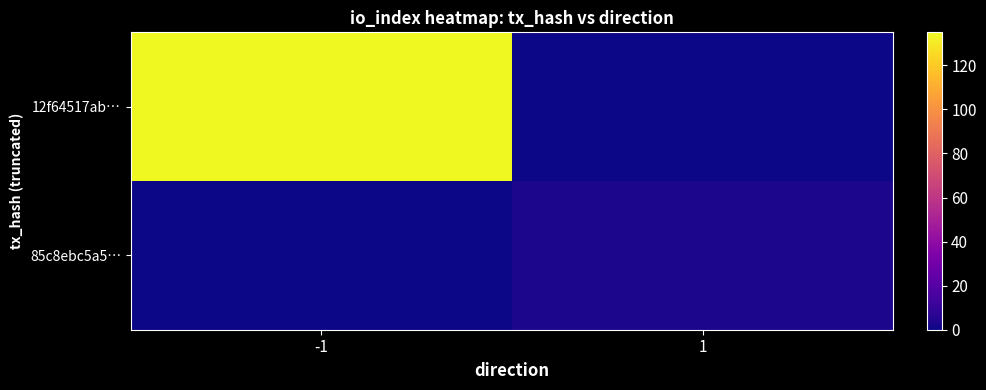

At how many categories does at least one series exceed 124?

1